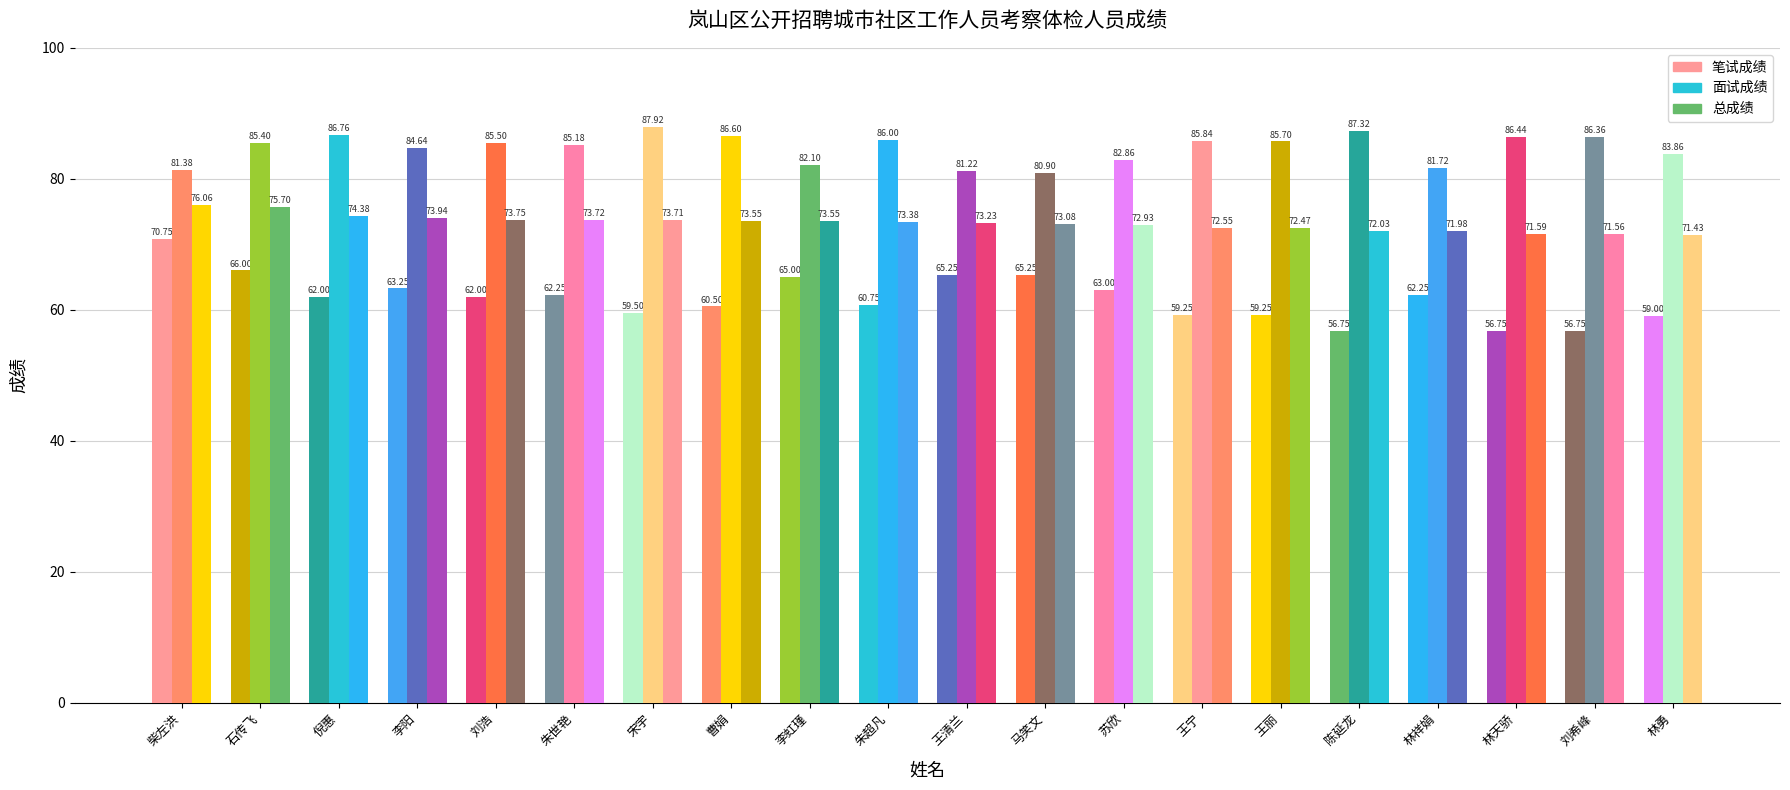

At which label does 总成绩 reach its minimum?

林勇